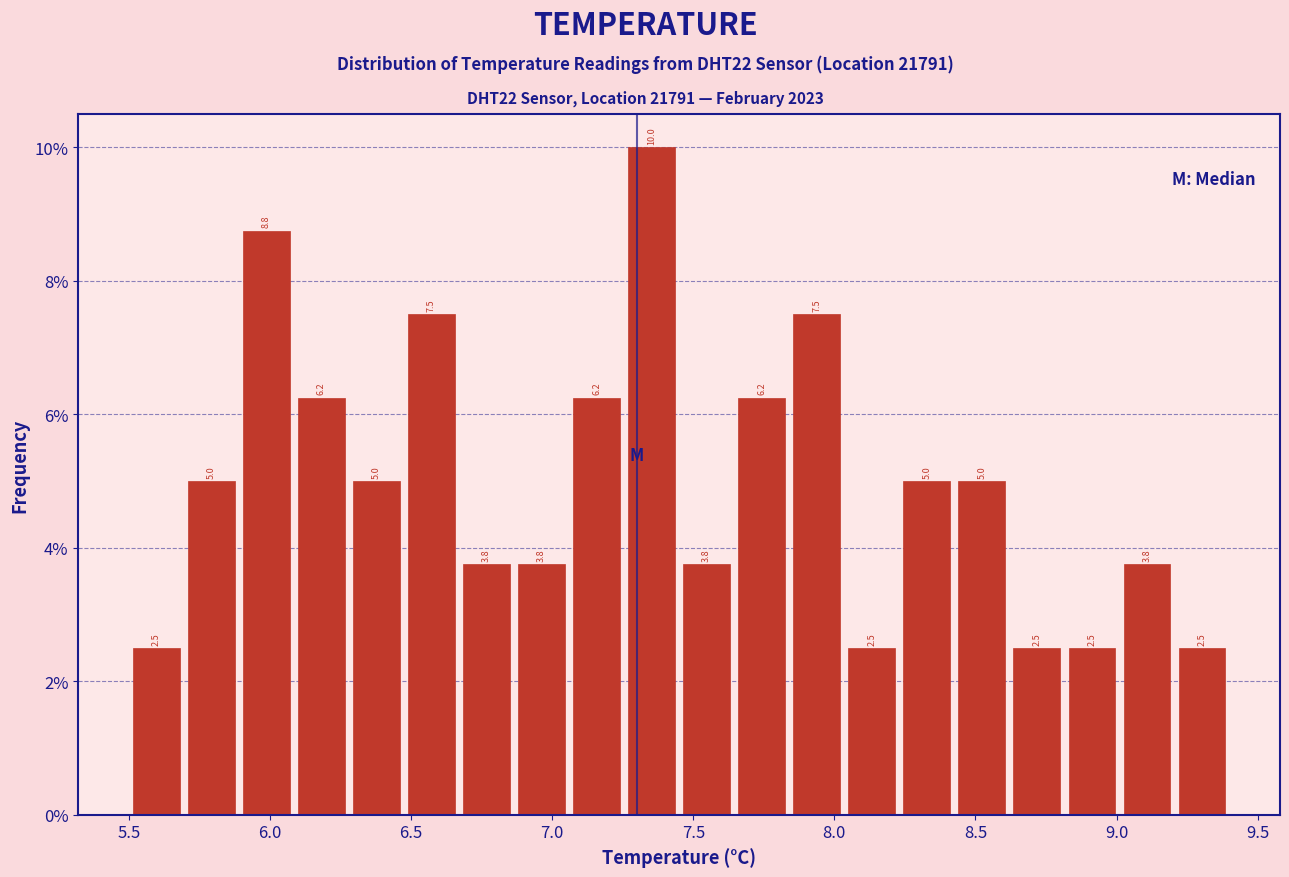

Read against the x-axis, roughly where is the centre of the tallest bar?

7.35